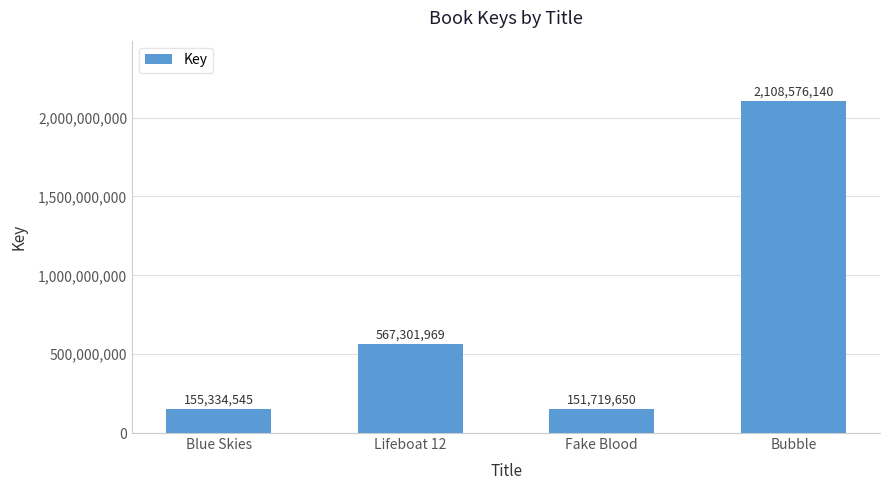

What is the change in value from Blue Skies to Bubble?

+1953241595